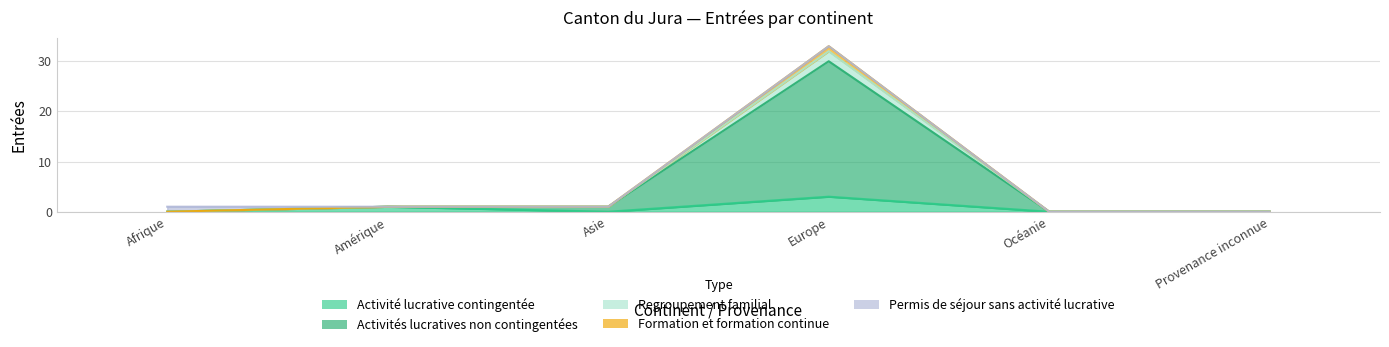

List the labels in order of Regroupement familial value, smallest first.

Océanie, Provenance inconnue, Afrique, Amérique, Asie, Europe